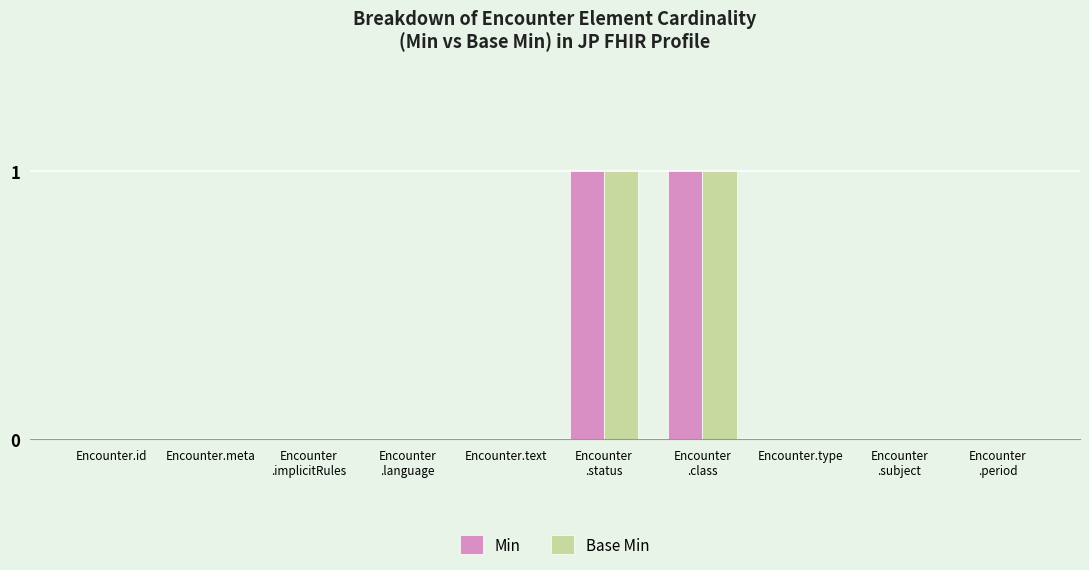

Is it true that Min equals 0 at Encounter.text?

True